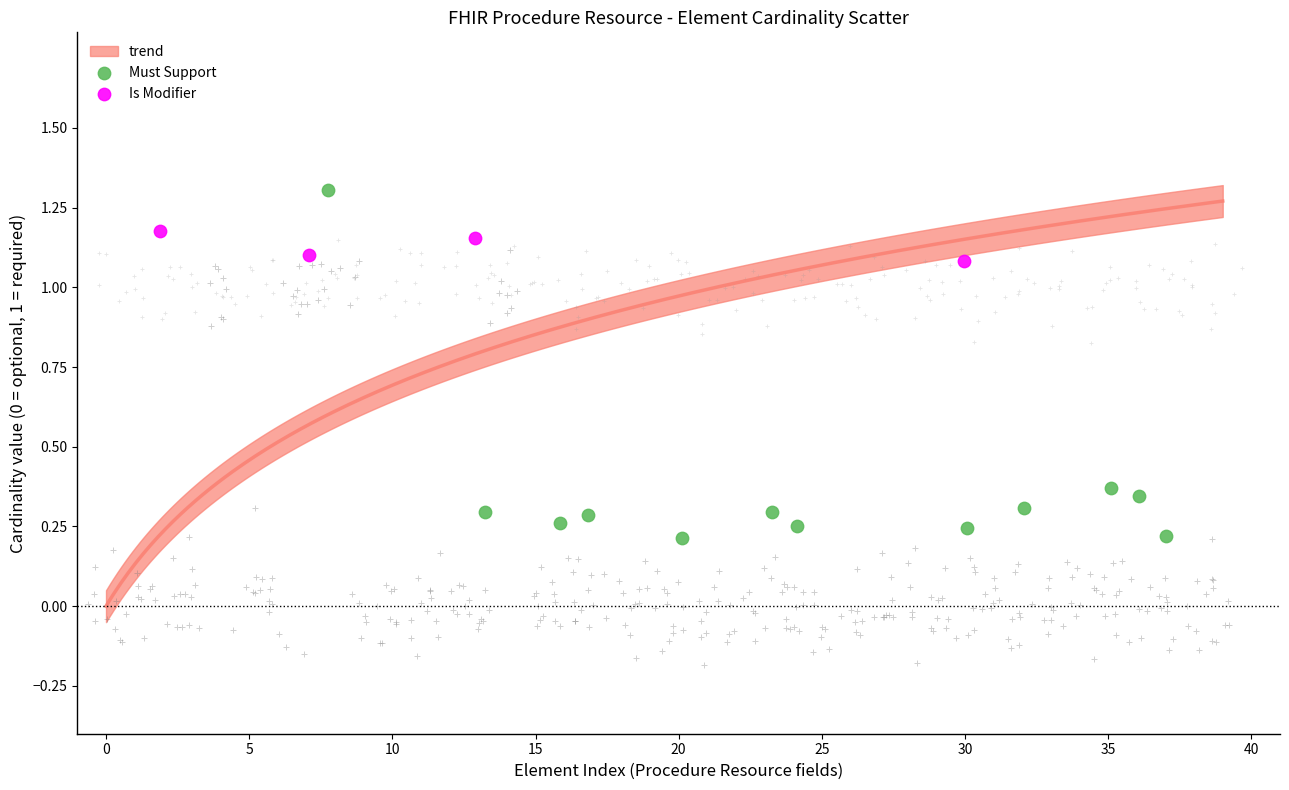

Which series has the largest Y range (max minus min)?

Must Support